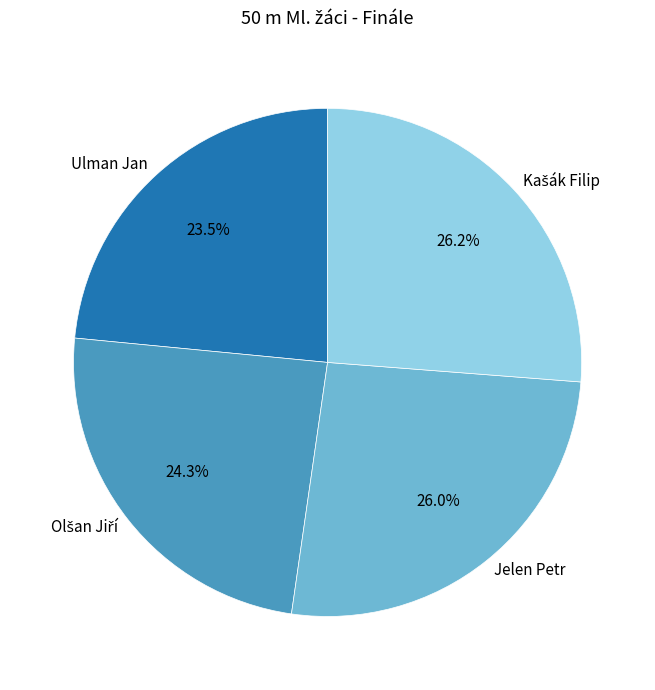

To the nearest percent, what is the average slice percentage?

25%